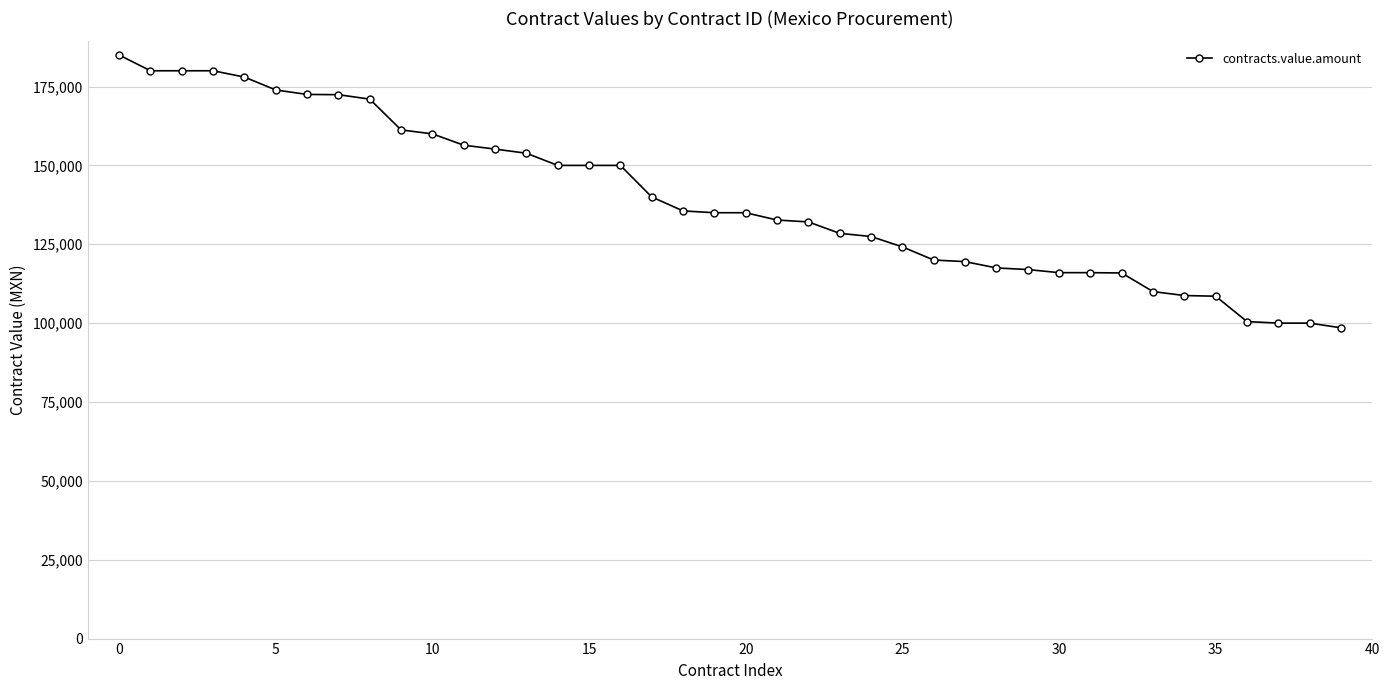

What is the difference between the maximum and second lowest values?

85000.0